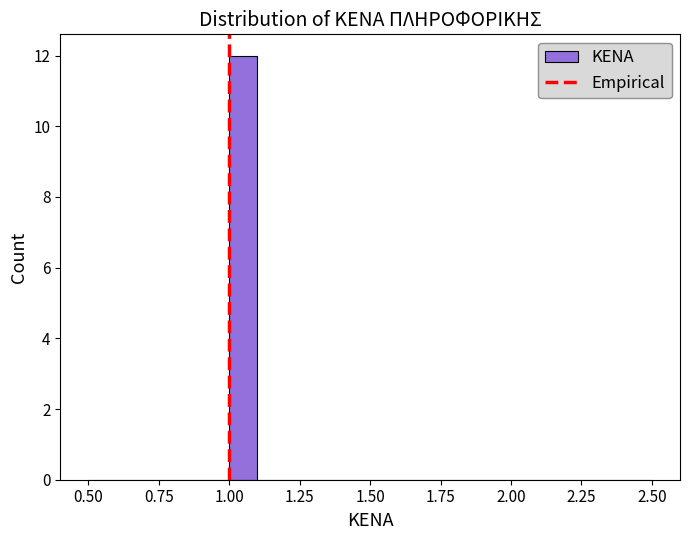

Read against the x-axis, roughly where is the centre of the tallest bar?

1.05